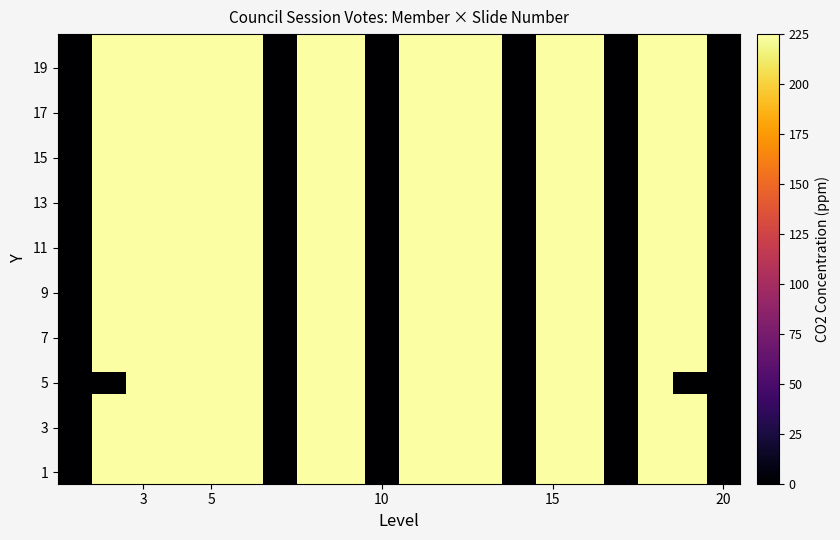

What is the greatest value displayed?

43256.4